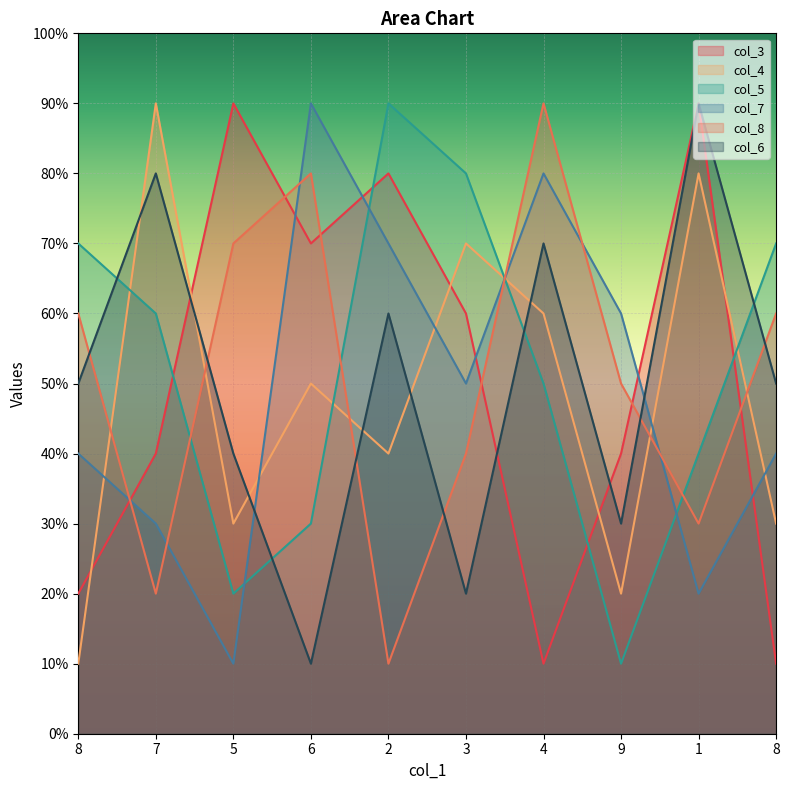

Where does the col_4 series first go above 5?

7